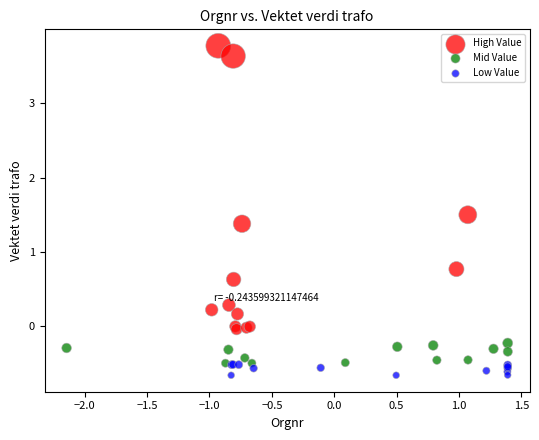

Which series reaches the minimum Y coordinate?

Low Value